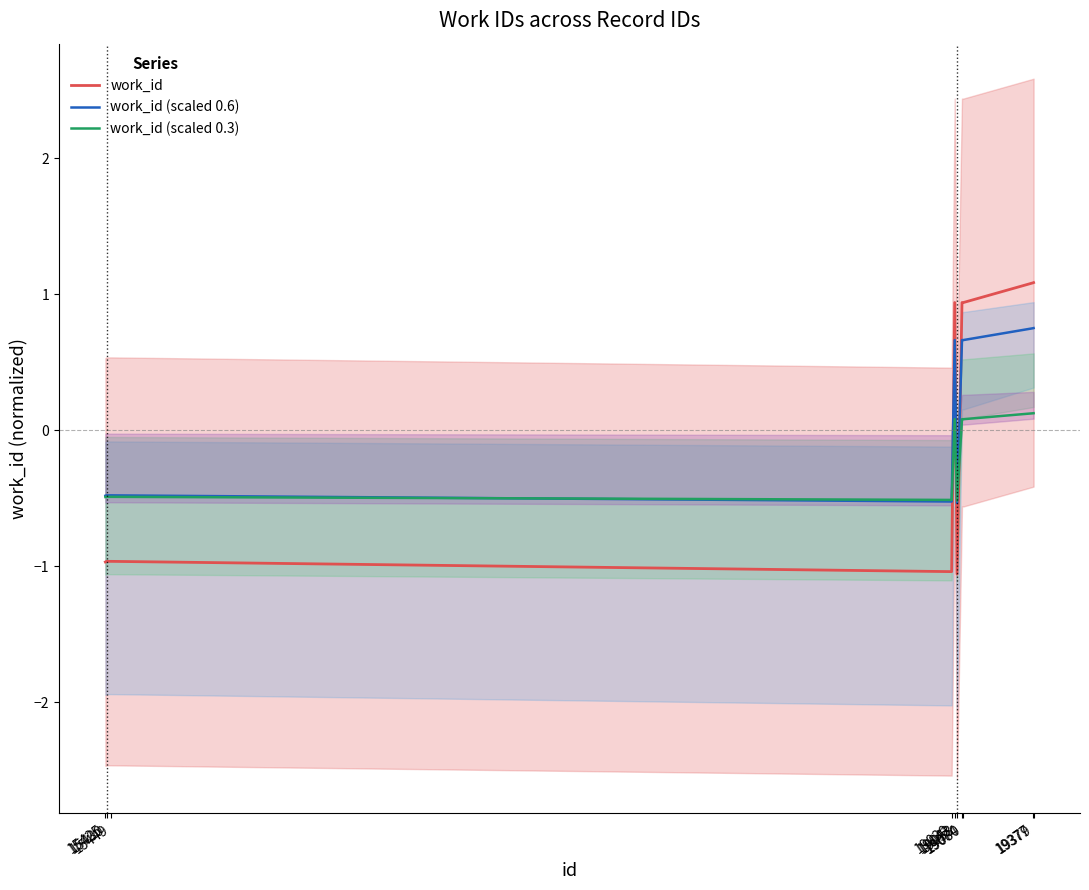

Between 15430 and 15425, which is larger?

15430